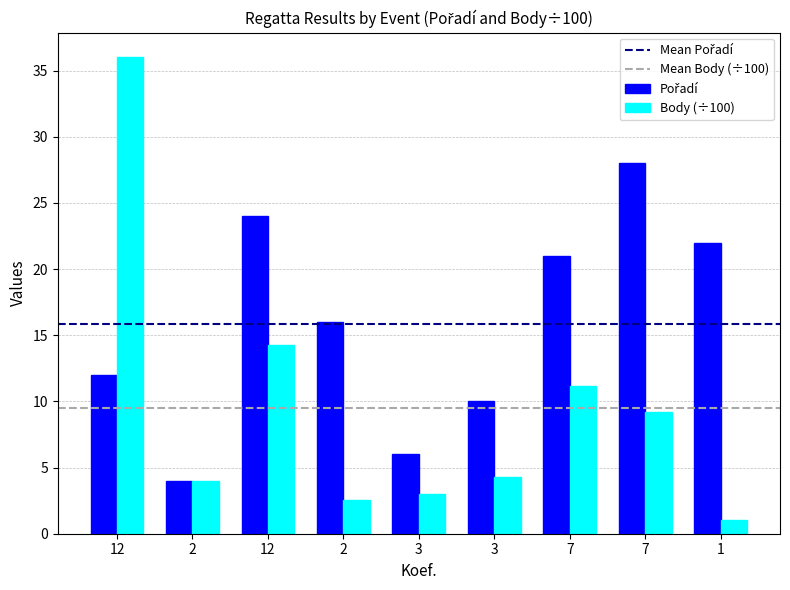

Are the bars grouped side by side (vs. stacked)?

Yes